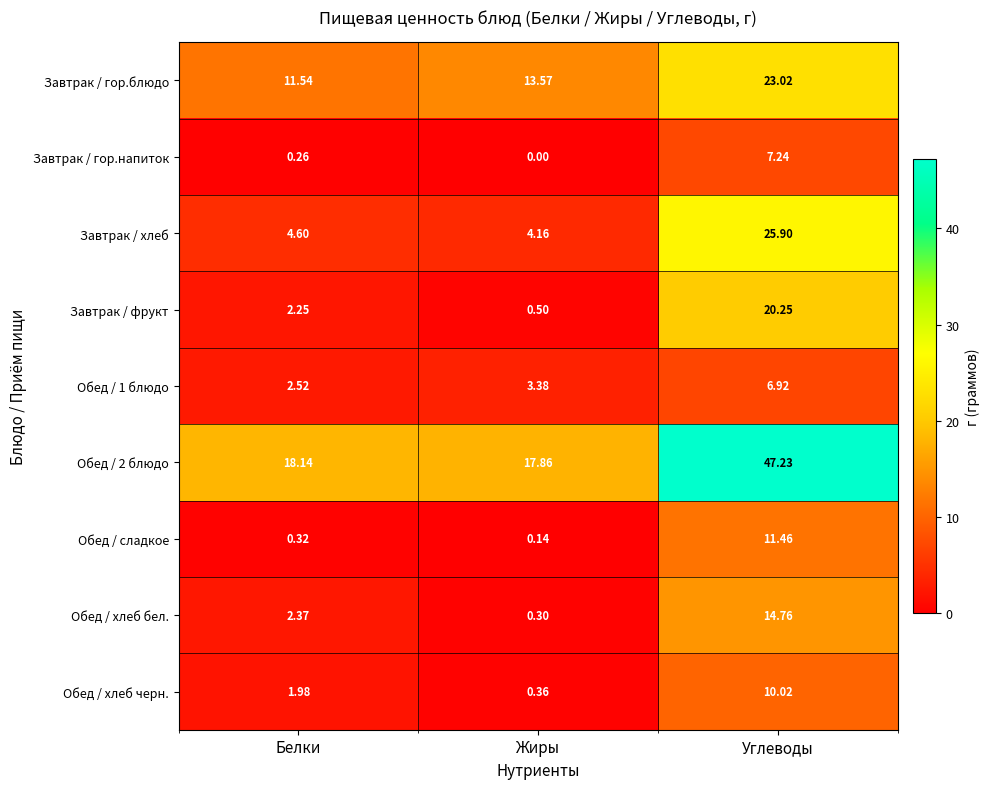

Between Белки and Жиры, which series saw the biggest shift?

Обед / хлеб бел.